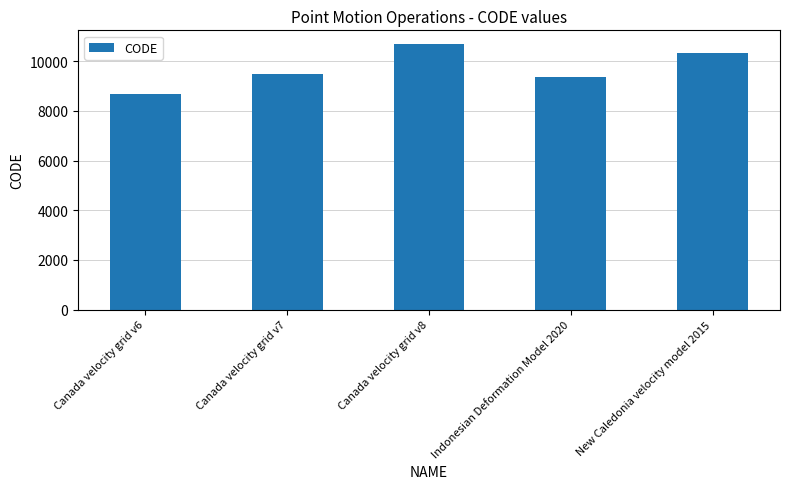

What is the average value?

9713